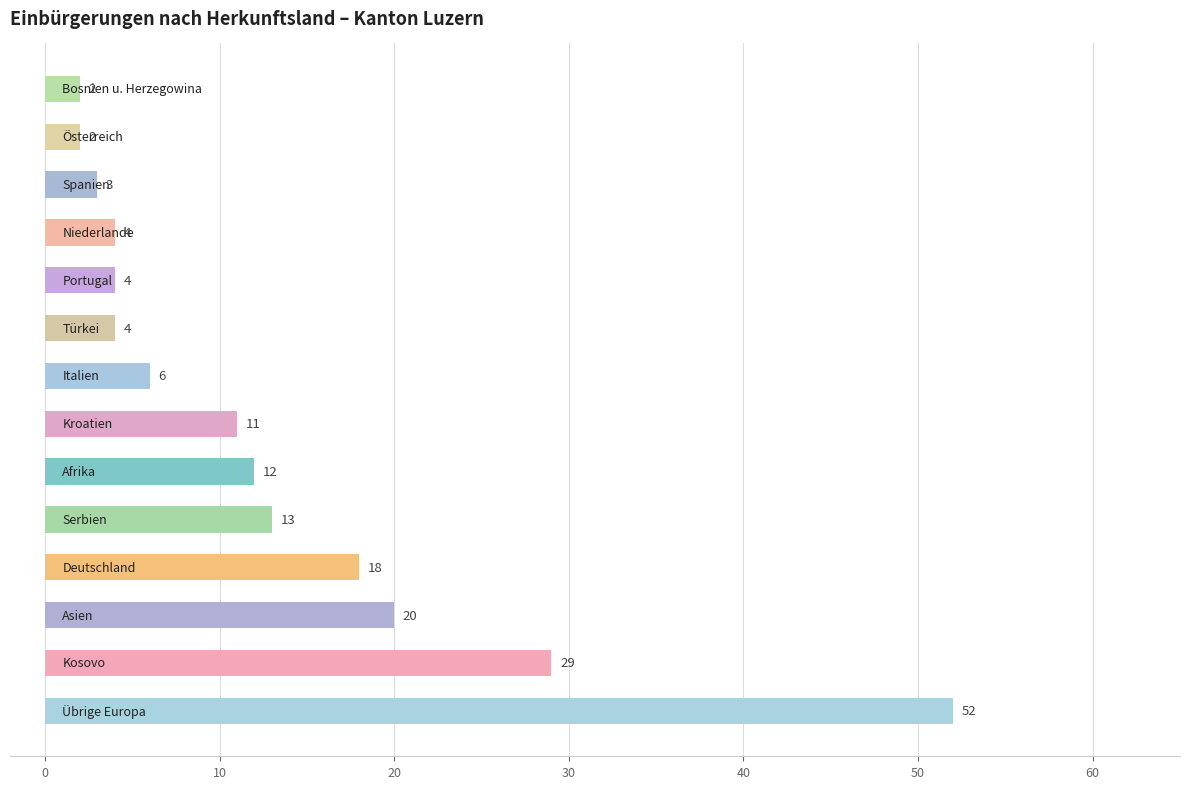

What is the change in value from 9 to 12?

-2